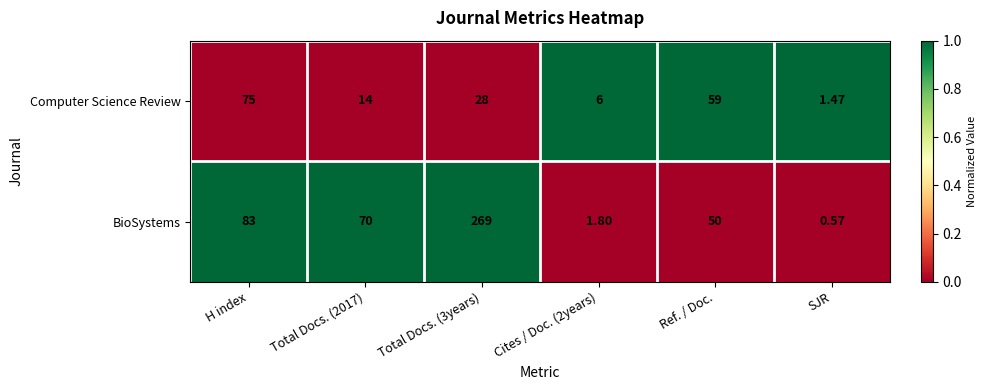

How many categories are shown in the chart?

6